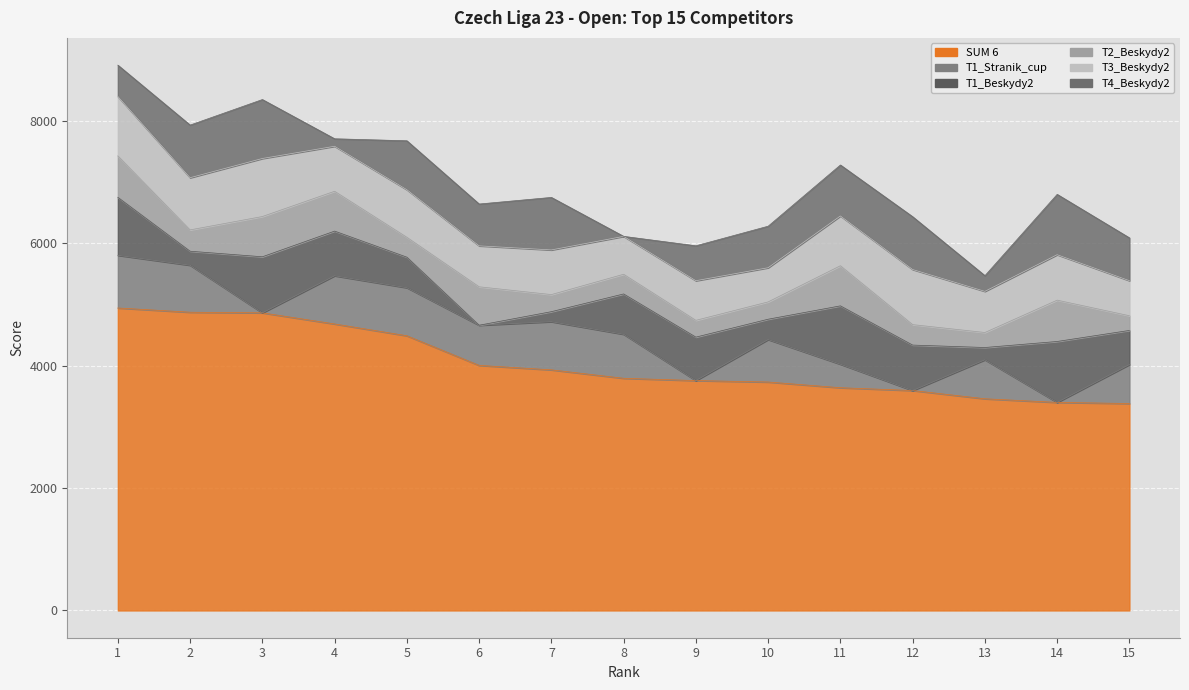

True or false: T3_Beskydy2 and T1_Stranik_cup intersect in this chart.

True